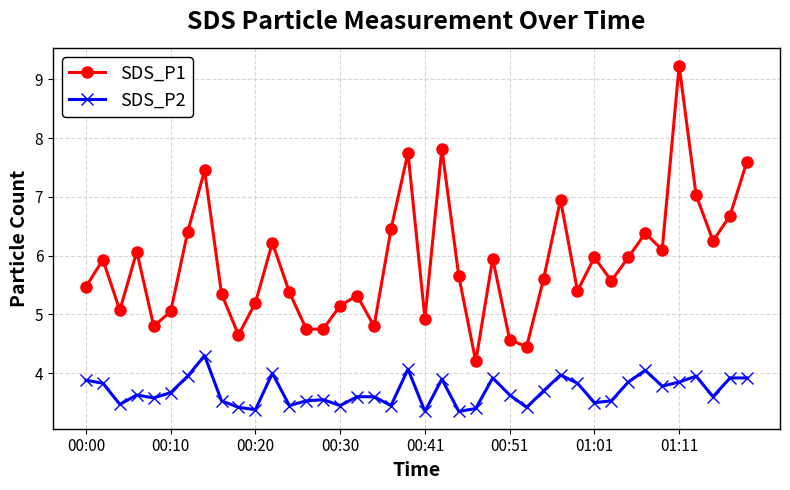

Which series has the largest range (max minus min)?

SDS_P1